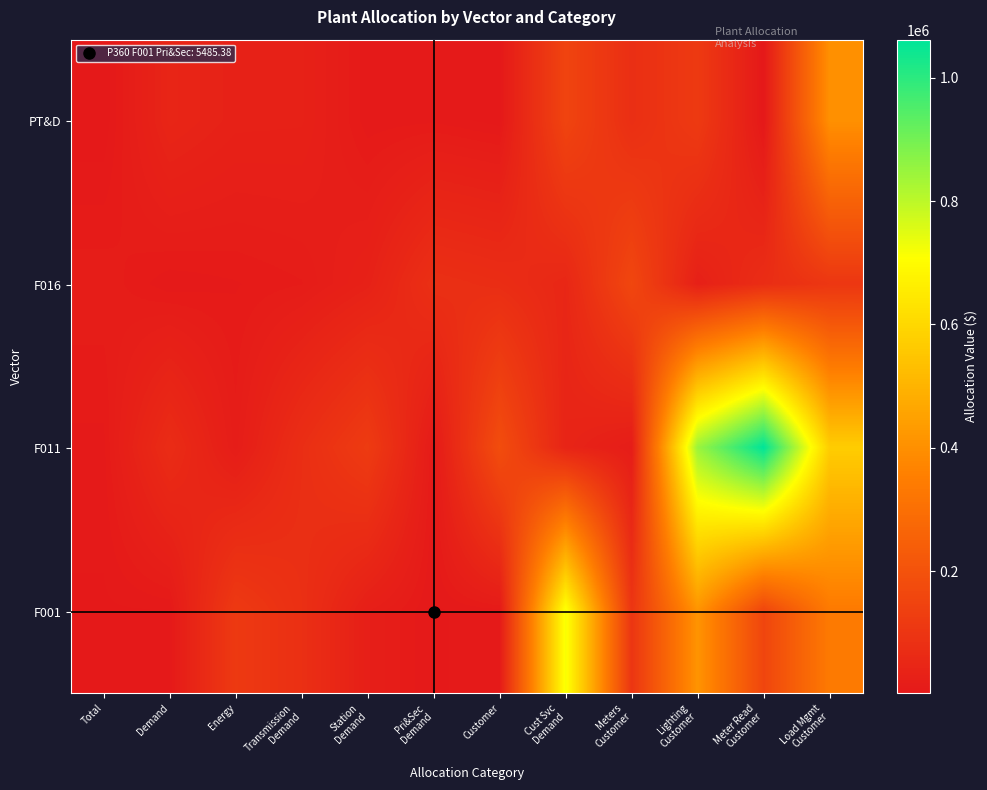

Reading left to right, list all the values displayed in this chart.

PT&D: Total=2346.3	Demand=45151.8	Energy=32918.6	Transmission
Demand=31953.0	Station
Demand=7633.1	Pri&Sec
Demand=9327.8	Customer=3889.5	Cust Svc
Demand=150842.3	Meters
Customer=78122.0	Lighting
Customer=116968.8	Meter Read
Customer=2183.9	Load Mgmt
Customer=402909.1
F016: Total=17864.3	Demand=7160.6	Energy=10033.9	Transmission
Demand=14182.8	Station
Demand=32647.8	Pri&Sec
Demand=81832.1	Customer=73519.8	Cust Svc
Demand=51633.4	Meters
Customer=160883.0	Lighting
Customer=28544.6	Meter Read
Customer=72558.3	Load Mgmt
Customer=104943.8
F011: Total=9134.0	Demand=69207.1	Energy=16705.2	Transmission
Demand=75813.1	Station
Demand=121163.1	Pri&Sec
Demand=7848.0	Customer=182389.9	Cust Svc
Demand=42066.3	Meters
Customer=17152.3	Lighting
Customer=847501.0	Meter Read
Customer=1061748.6	Load Mgmt
Customer=570054.4
F001: Total=5485.4	Demand=6166.6	Energy=115275.1	Transmission
Demand=81212.7	Station
Demand=23427.4	Pri&Sec
Demand=5485.4	Customer=9098.4	Cust Svc
Demand=720126.9	Meters
Customer=101815.6	Lighting
Customer=412777.2	Meter Read
Customer=156889.6	Load Mgmt
Customer=337691.0